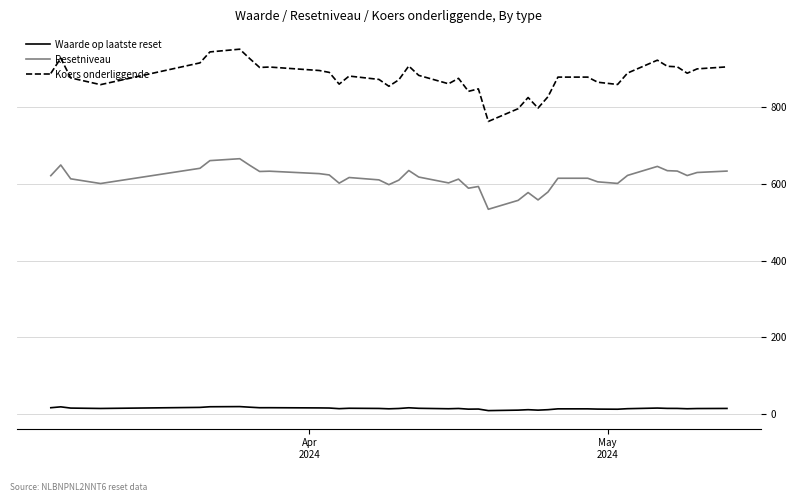

Which series has the largest range (max minus min)?

Koers onderliggende